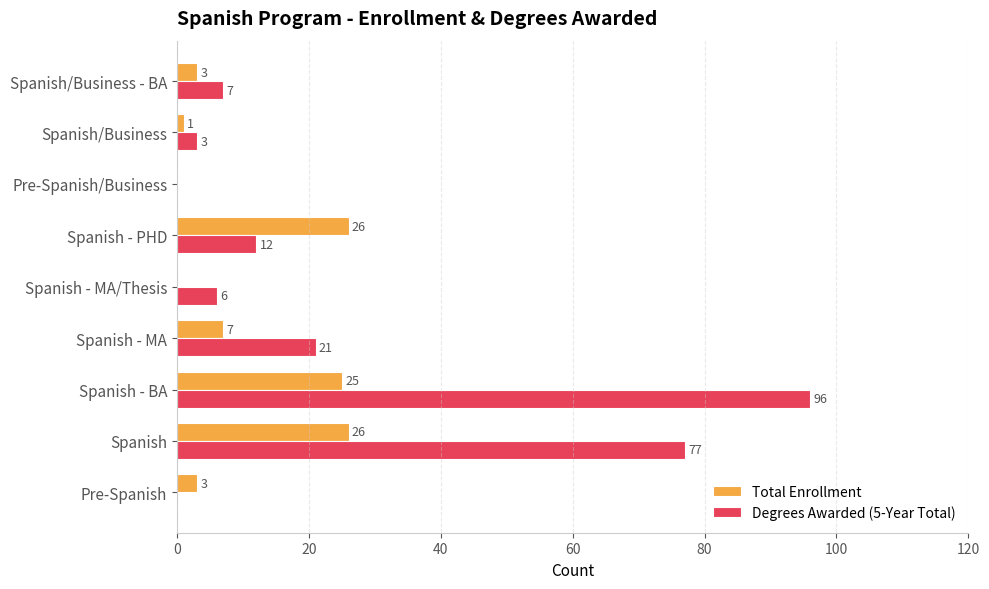

Which series has the largest total across all categories?

Degrees Awarded (5-Year Total)